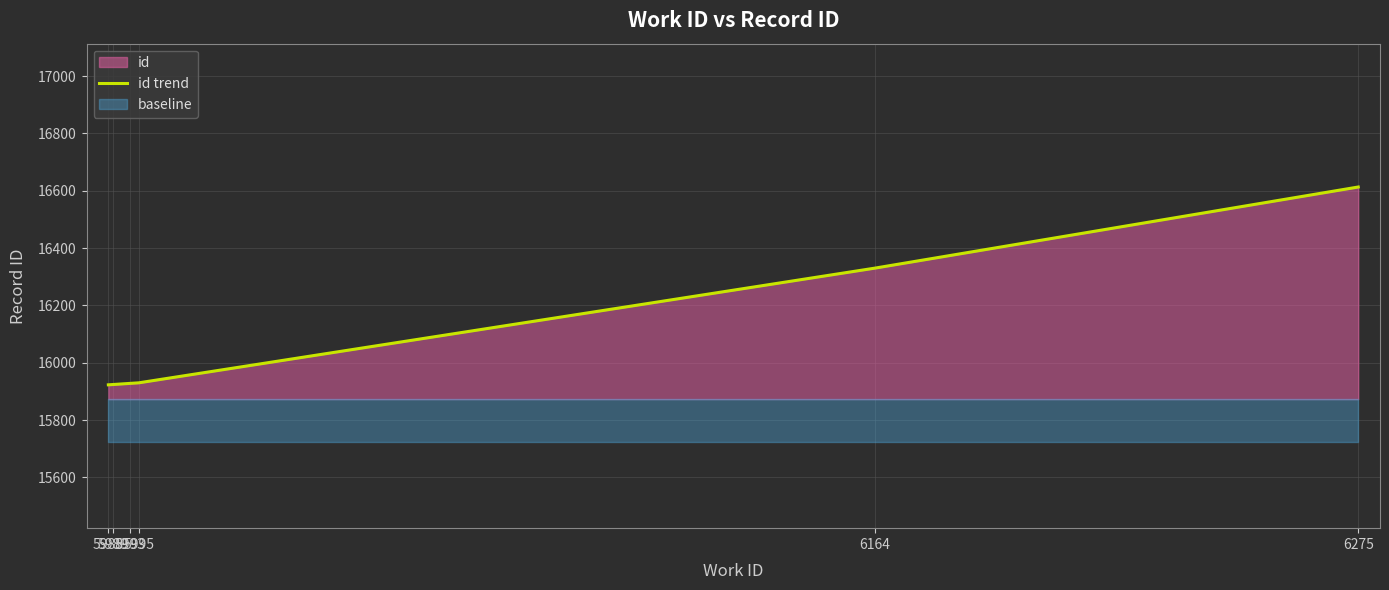

Rank the categories by value from highest to lowest.

6275, 6164, 5995, 5993, 5989, 5988